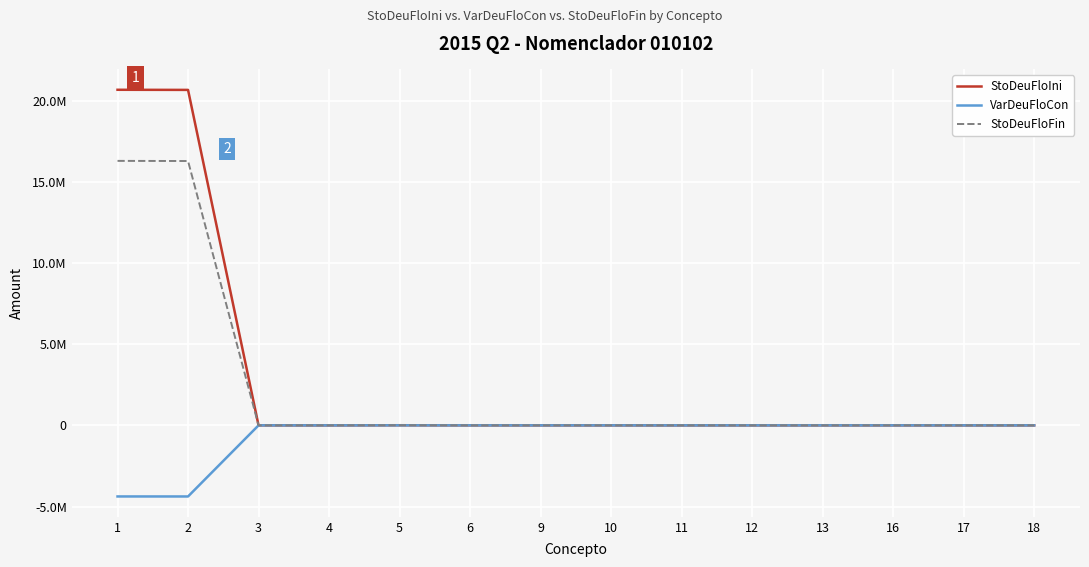

Is this an area chart (filled region under the line)?

No